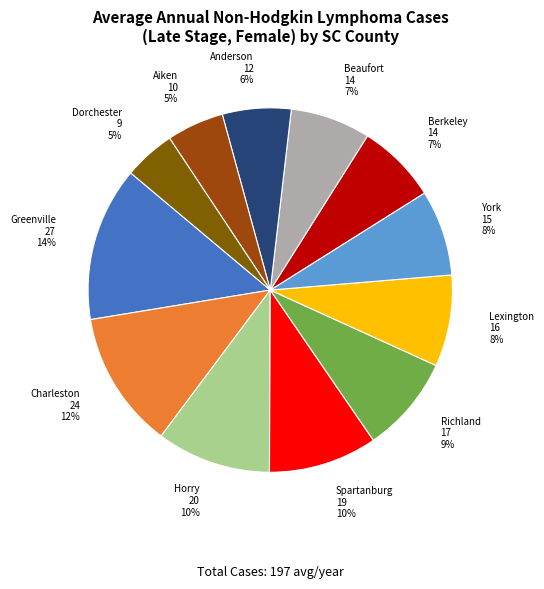

Is there any slice that represents more than half of the pie?

No